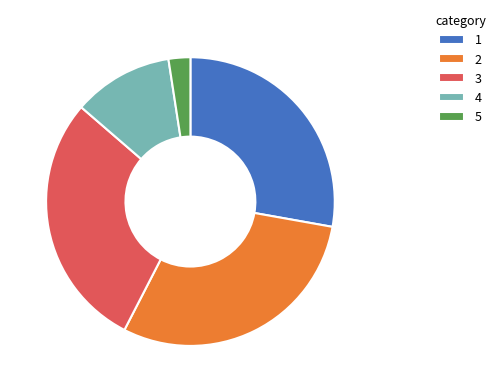

Count the number of slices in the pie.

5